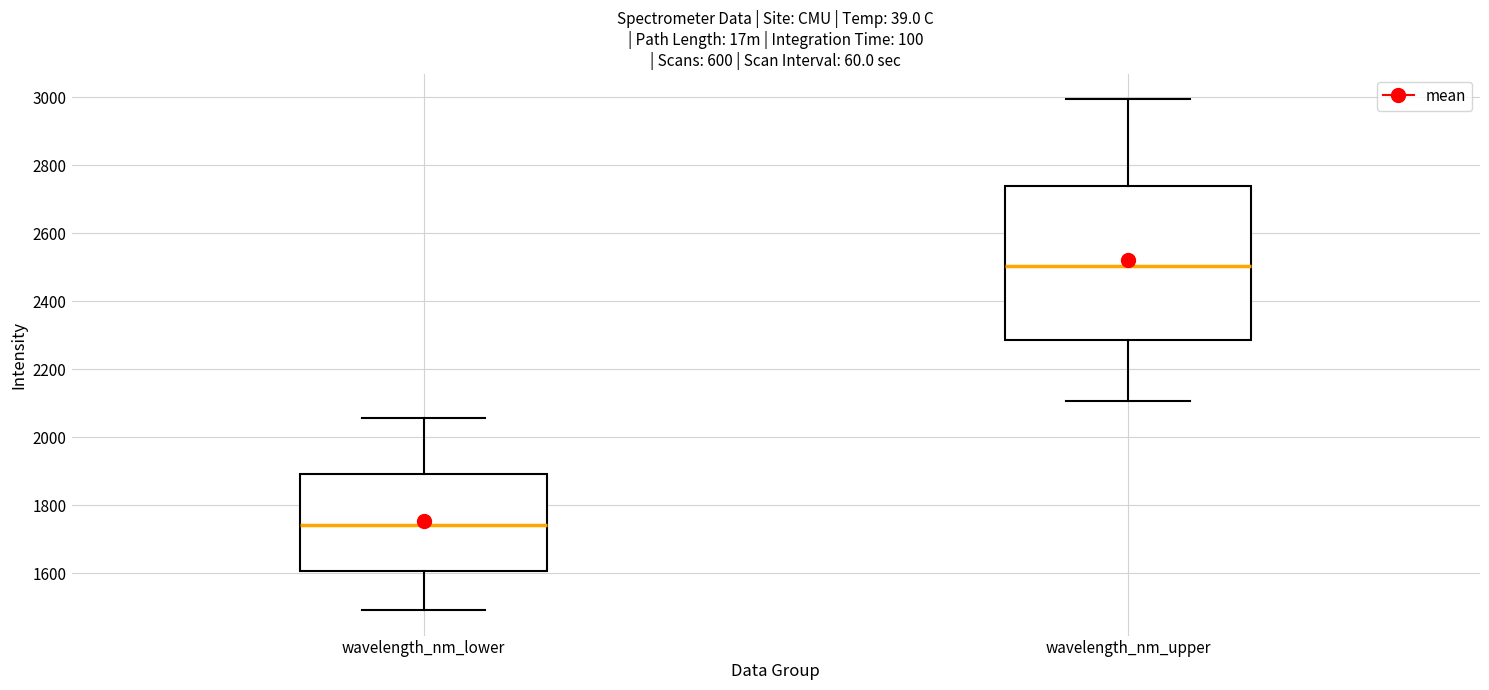

Reading left to right, transcribe this box plot: for each box, give where its median line is, the range the box spans, and where its two whiskers end, as read against the y-axis. The values are not printed on the chart, so give them approximately, as read against the axis.

wavelength_nm_lower: median 1740, box 1600 to 1900, whiskers 1500 to 2060
wavelength_nm_upper: median 2500, box 2280 to 2740, whiskers 2100 to 3000